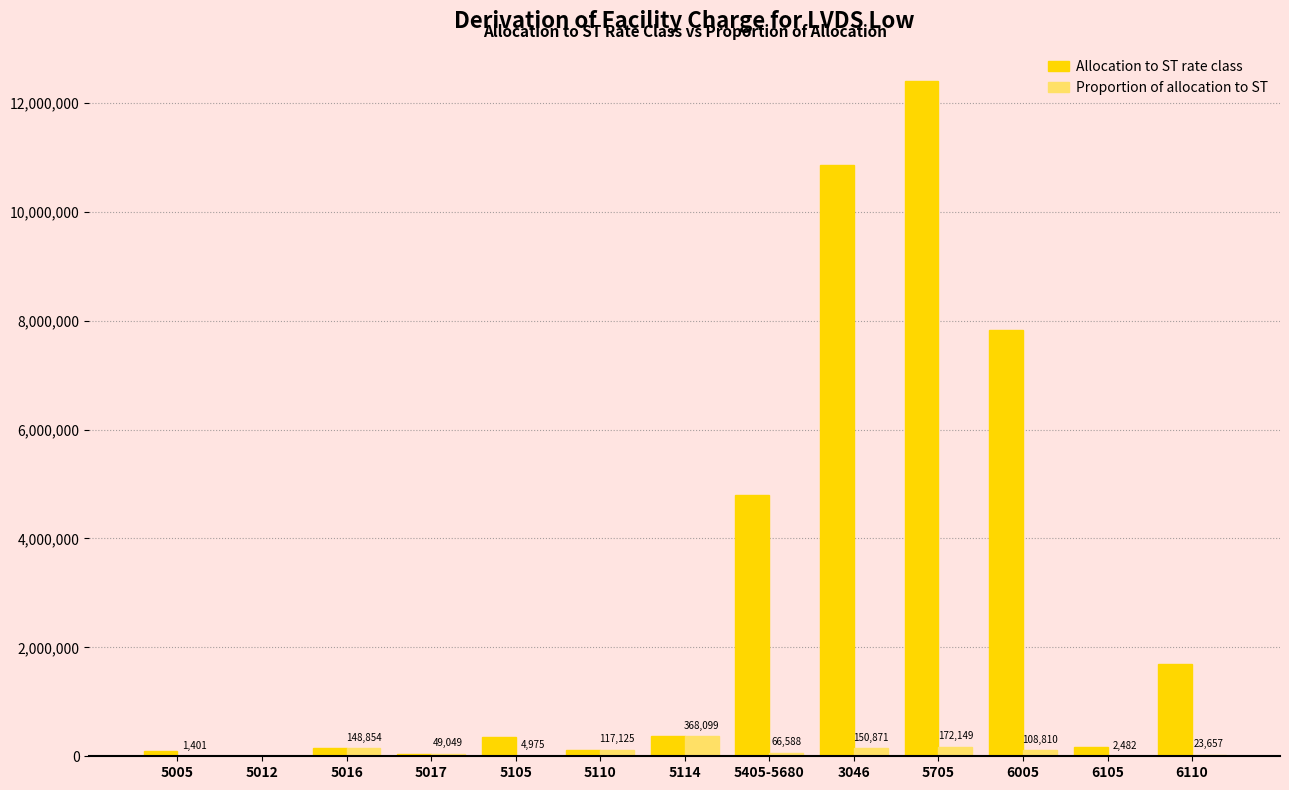

What value does the Proportion of allocation to ST series have at 5110?

117124.9